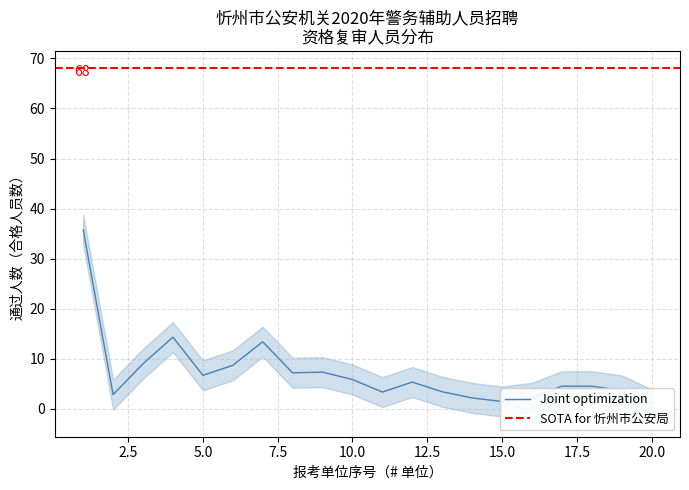

What is the sum of the SOTA for 忻州市公안局 values at 101 and 21?

136